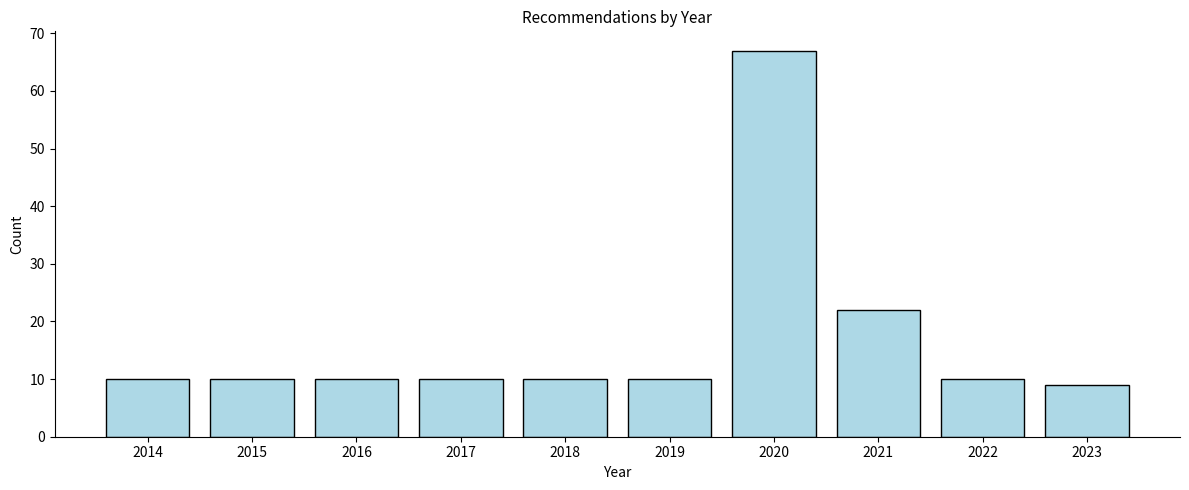

Reading left to right, transcribe all the data shown in this chart.

2014=10	2015=10	2016=10	2017=10	2018=10	2019=10	2020=67	2021=22	2022=10	2023=9